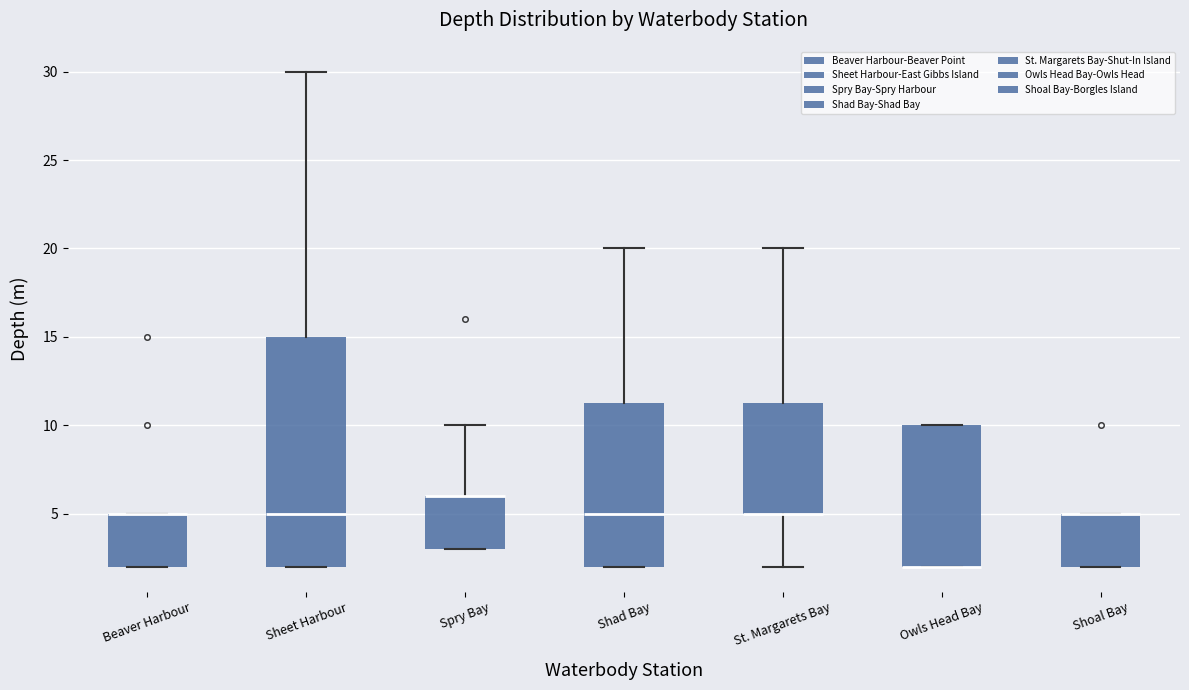

Where is the lower edge of the box for Owls Head Bay on the y-axis? The values are not printed on the chart, so give them approximately, as read against the axis.

2.0